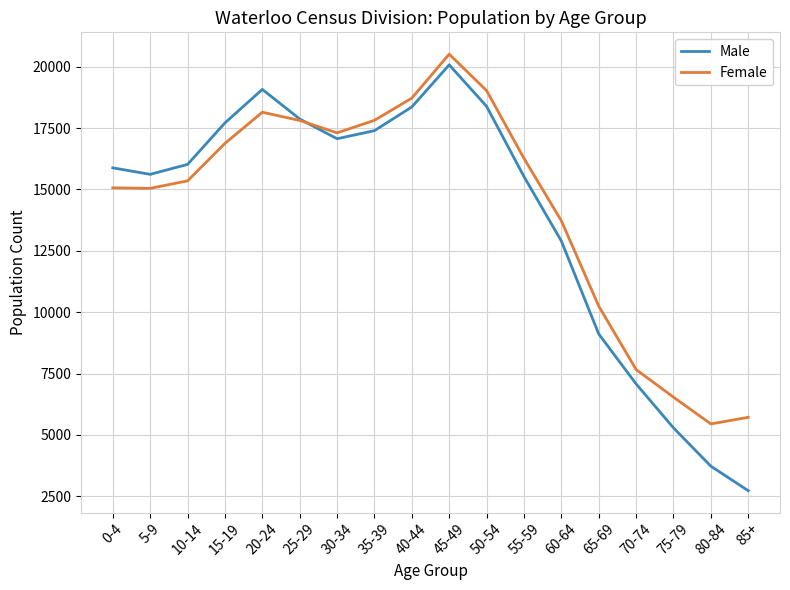

At how many categories does at least one series exceed 9345?

14